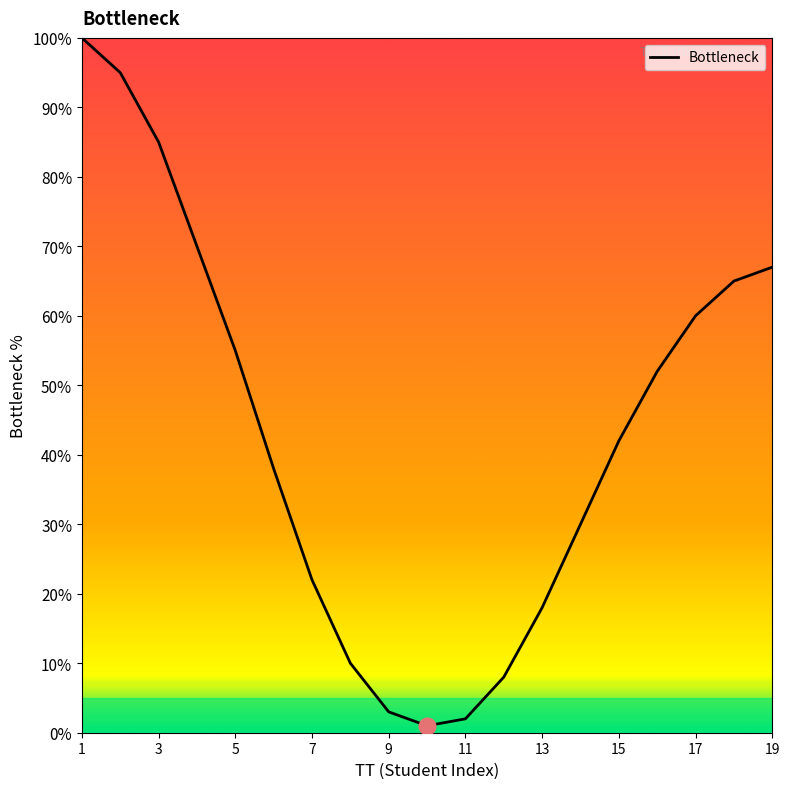

How many lines are shown in the chart?

1